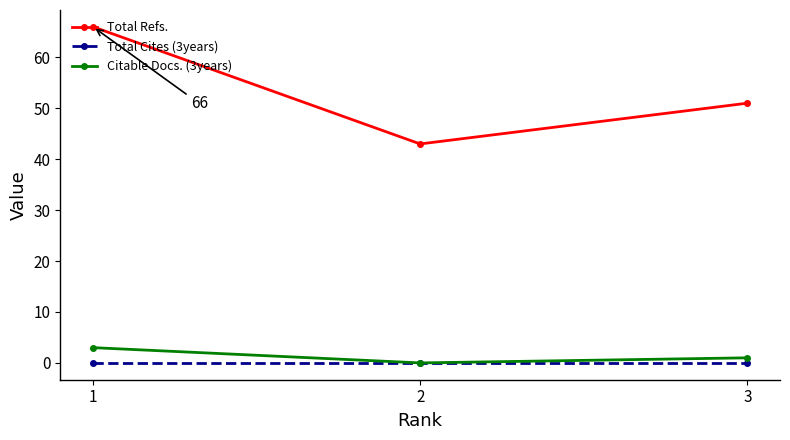

Which series changed the most between 2 and 3?

Total Refs.